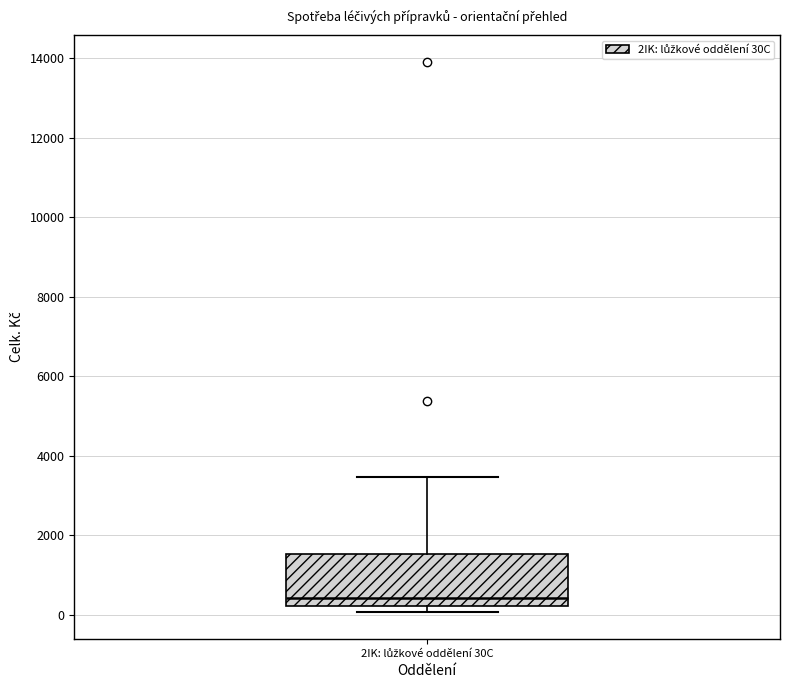

Read this box plot against the y-axis: the position of the median line, the range covered by the box, and the ends of both whiskers. The values are not printed on the chart, so give them approximately, as read against the axis.

median 400, box 200 to 1600, whiskers 0 to 3400